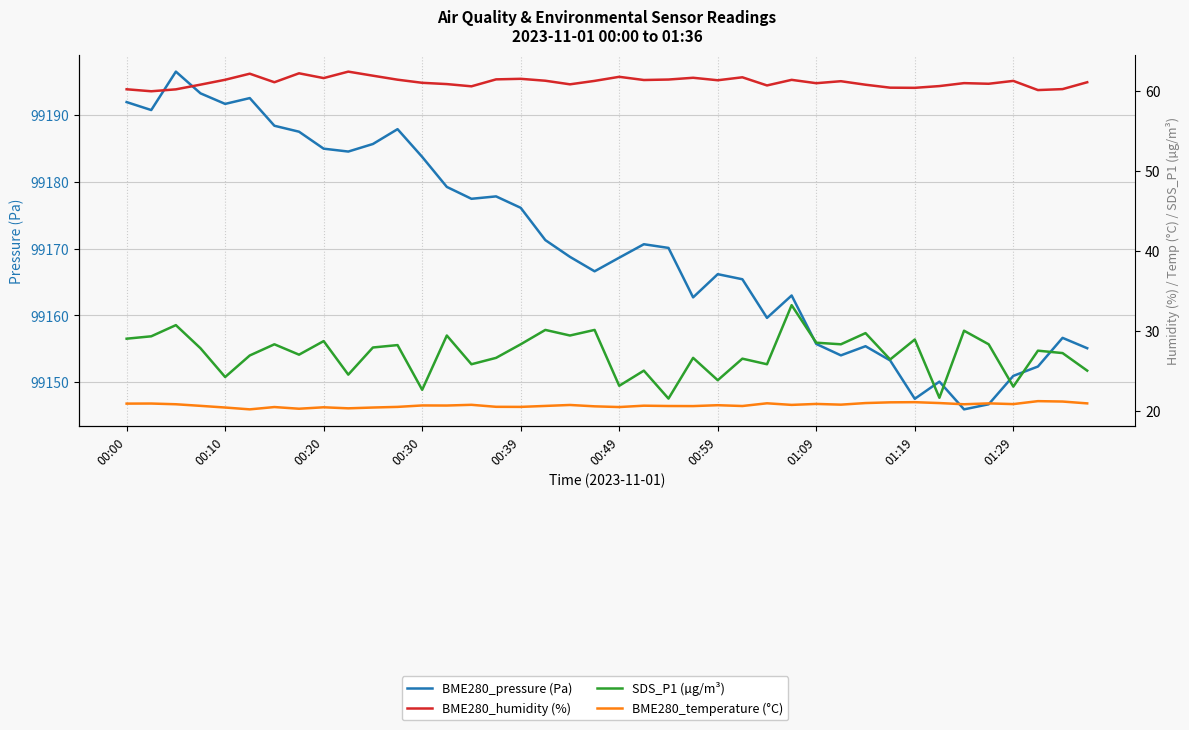

True or false: SDS_P1 (µg/m³) and BME280_humidity (%) cross at least once.

False